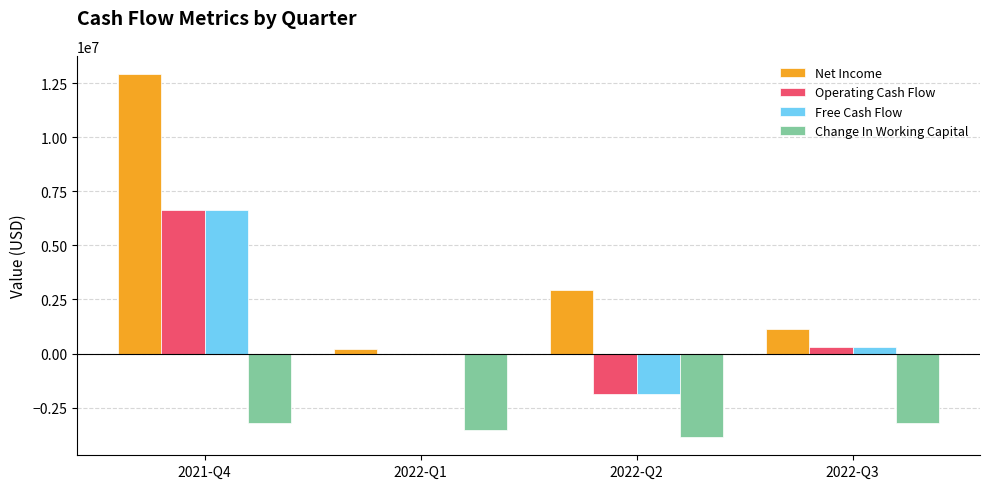

The value of Free Cash Flow at 2022-Q1 is -5688492. True or false?

False